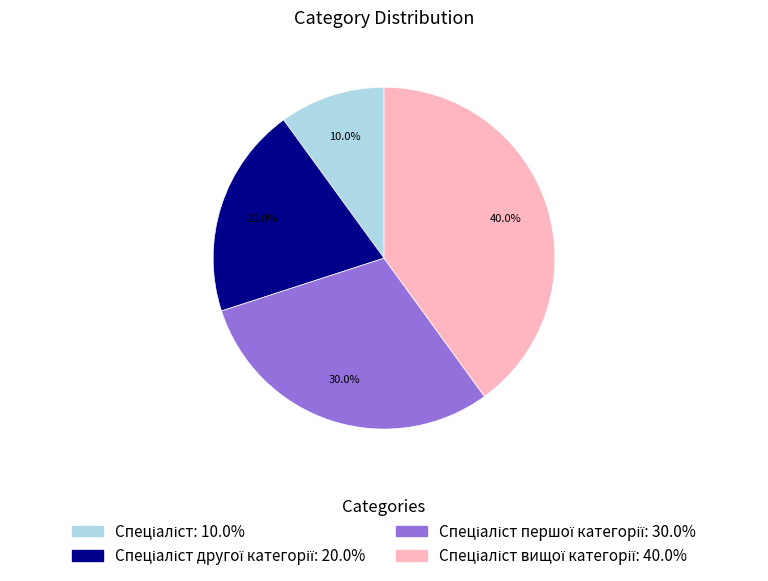

Is there a majority slice in this chart?

No